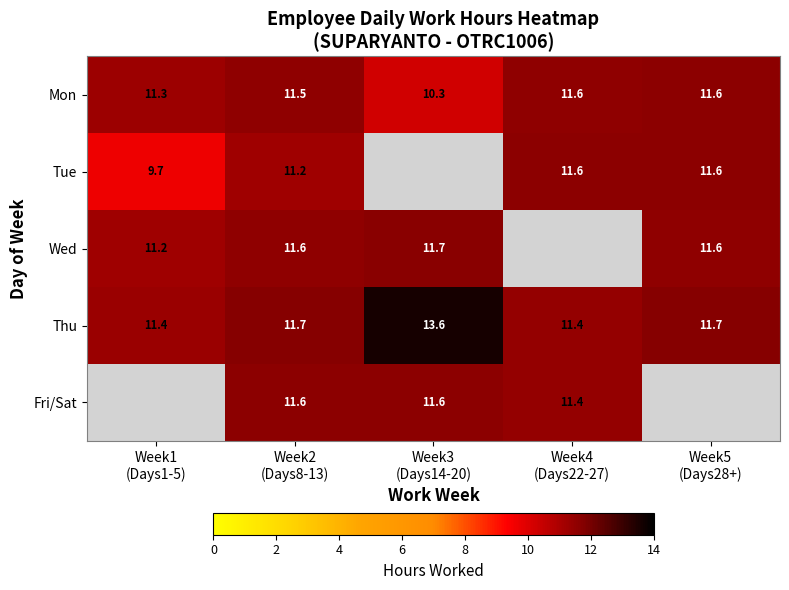

Which has a higher value, Week1
(Days1-5) or Week4
(Days22-27)?

Week4
(Days22-27)